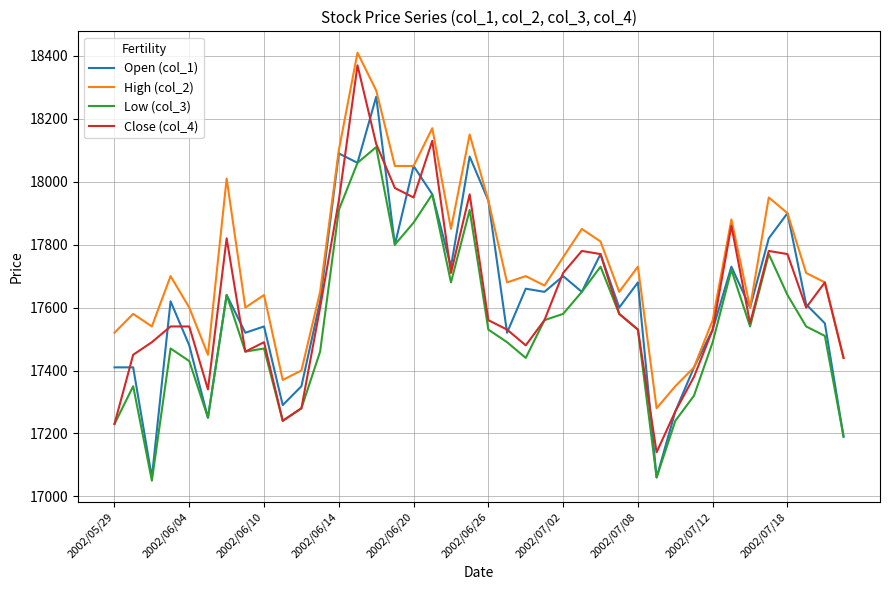

Which series has the largest total across all categories?

High (col_2)